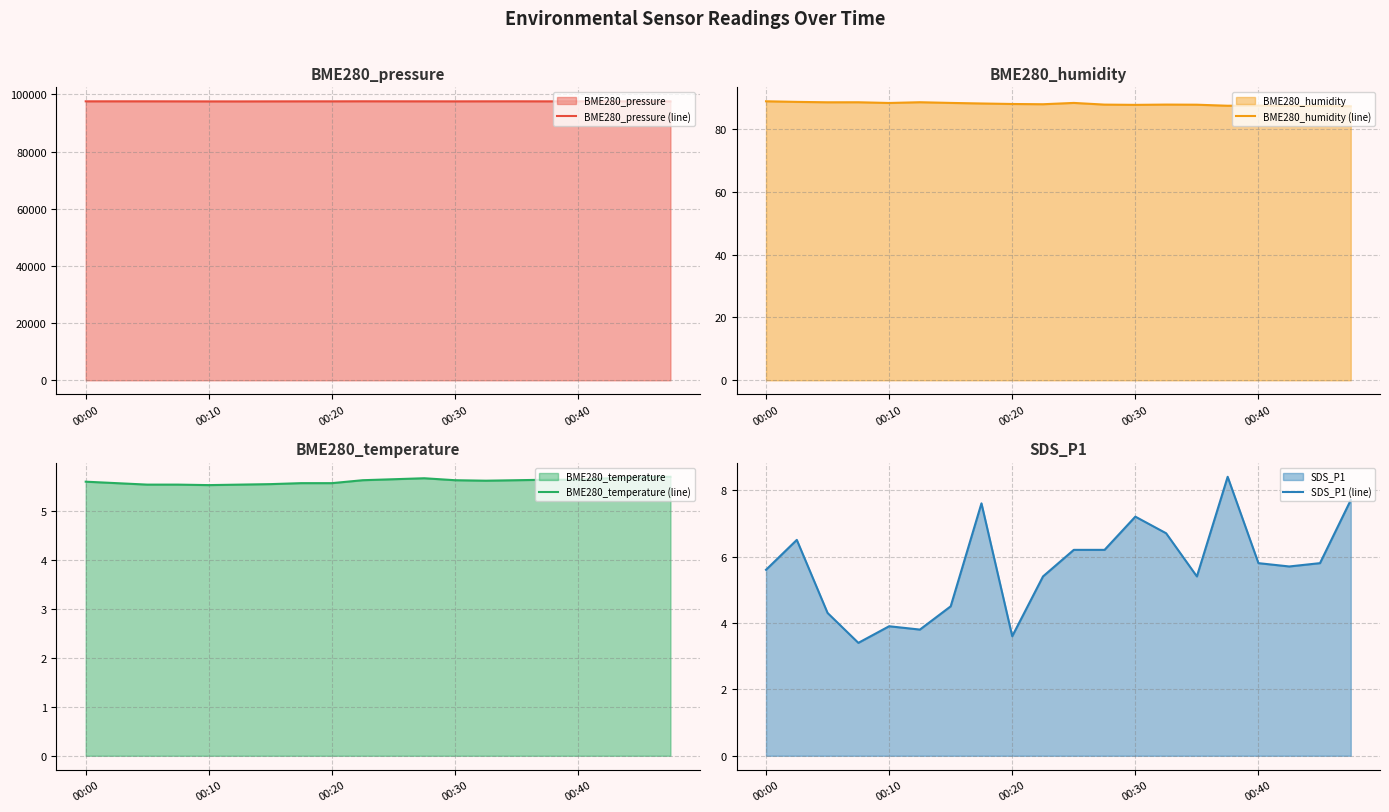

True or false: BME280_humidity (line) and SDS_P1 (line) intersect in this chart.

False